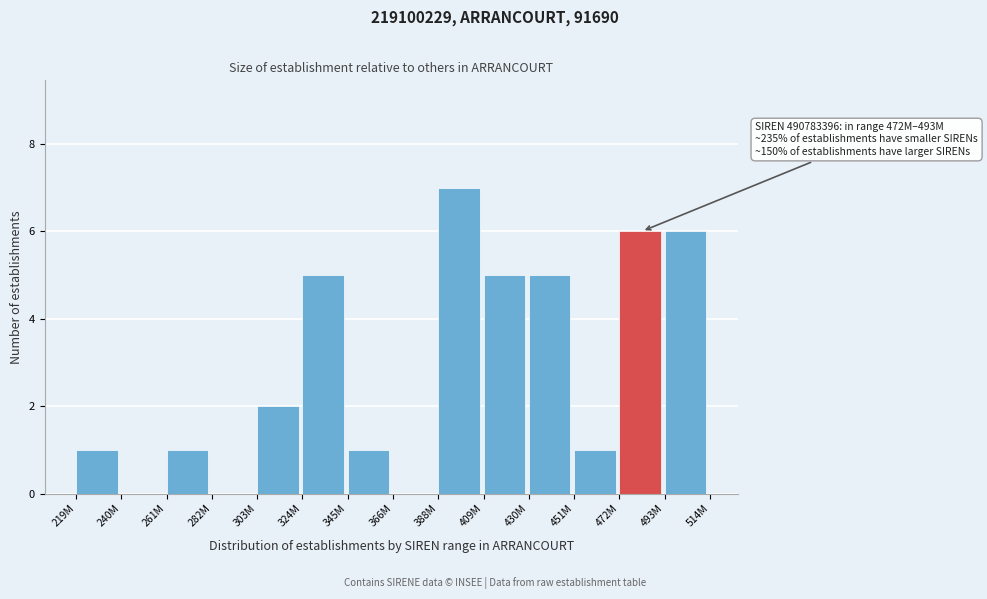

Reading left to right, extract all data points from this chart.

219M=1	240M=0	261M=1	282M=0	303M=2	324M=5	345M=1	366M=0	388M=7	409M=5	430M=5	451M=1	472M=6	493M=6